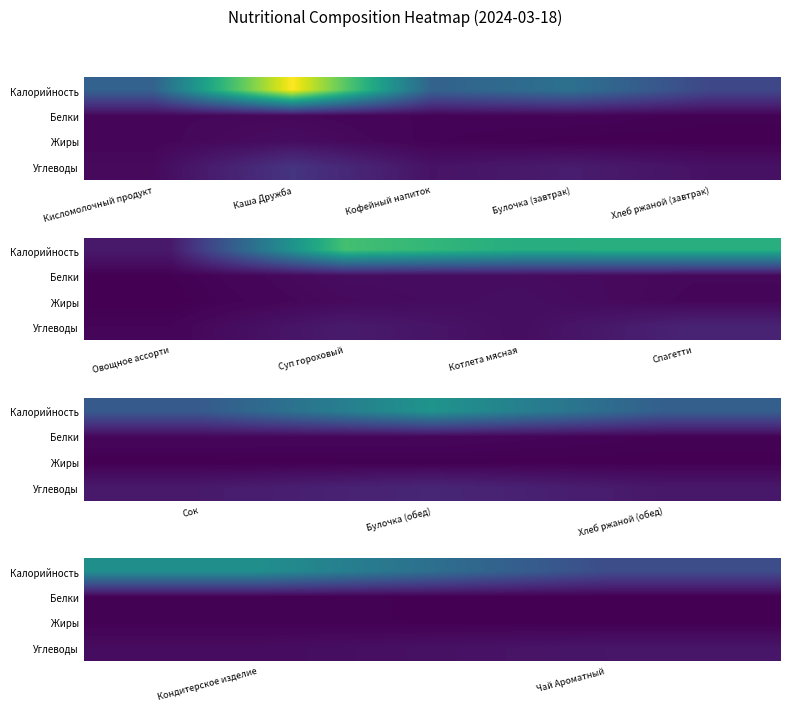

At which label does Белки reach its minimum?

Чай Ароматный